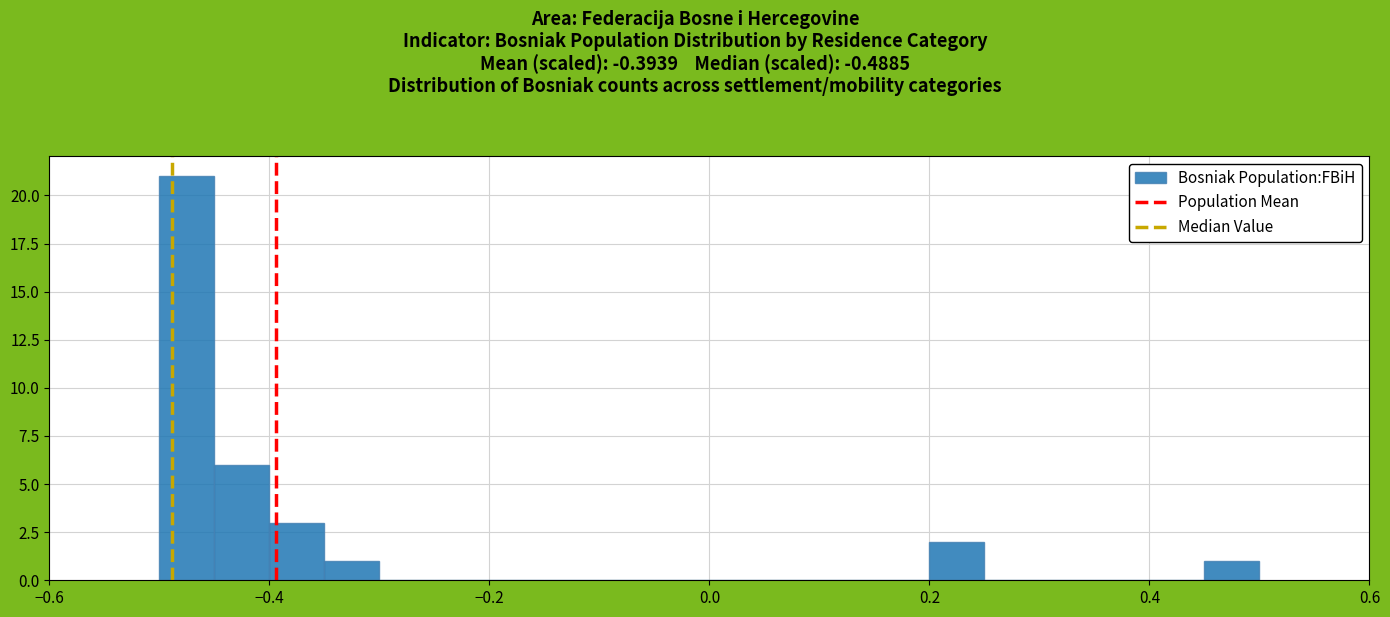

Read against the x-axis, roughly where is the centre of the tallest bar?

-0.48